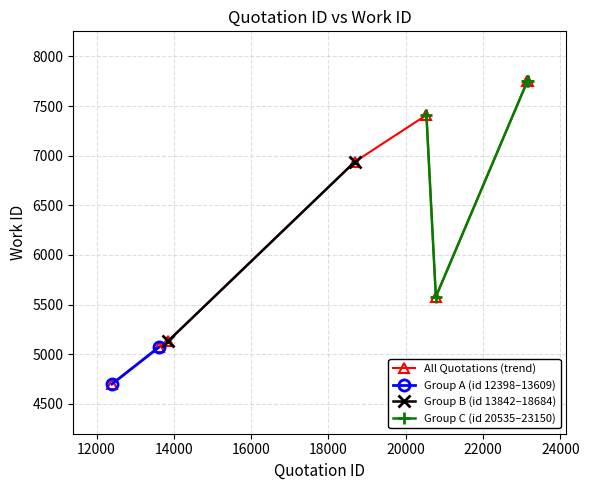

The chart shows a value of 8481 at 13609. True or false?

False